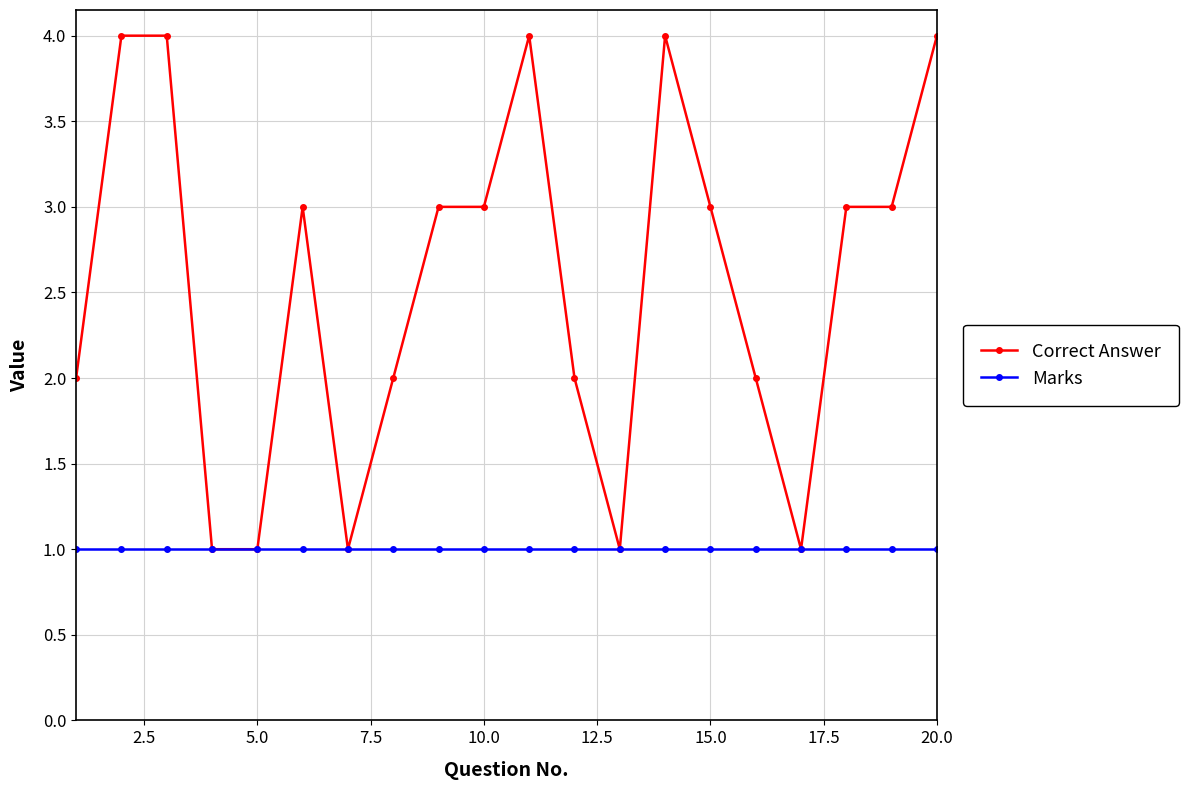

What is the value of the Correct Answer point at the 7th from the left?

1